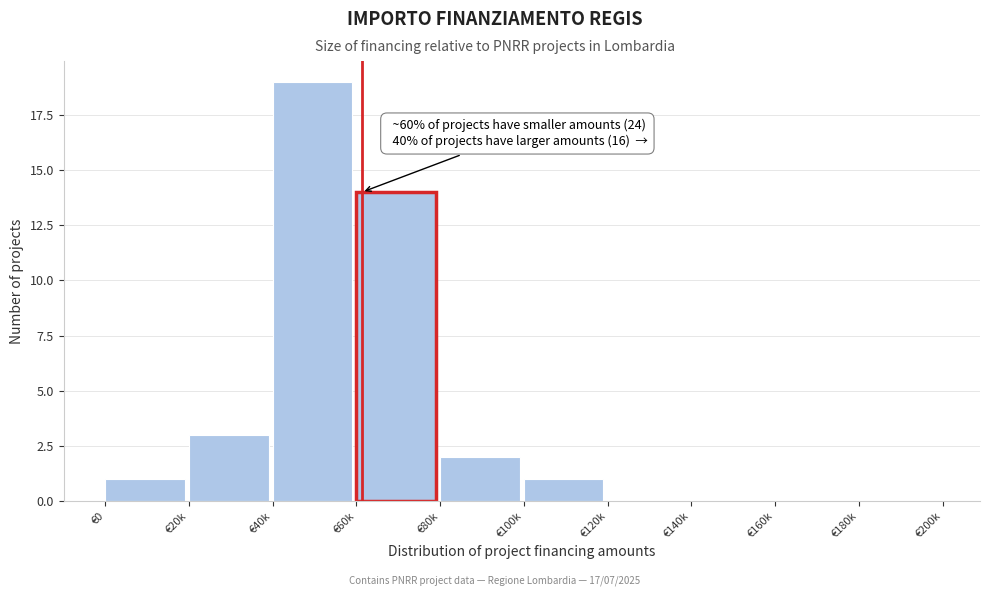

Reading left to right, what are all the values shown in this chart?

€0=1	€20k=3	€40k=19	€60k=14	€80k=2	€100k=1	€120k=0	€140k=0	€160k=0	€180k=0